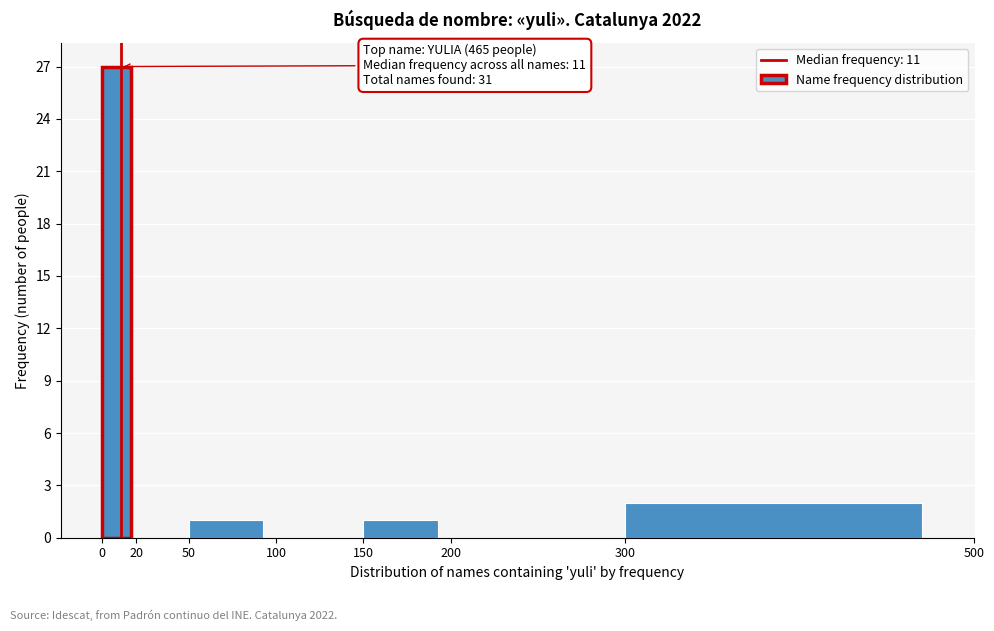

Over which range of the x-axis is the bar tallest?

0 to 20